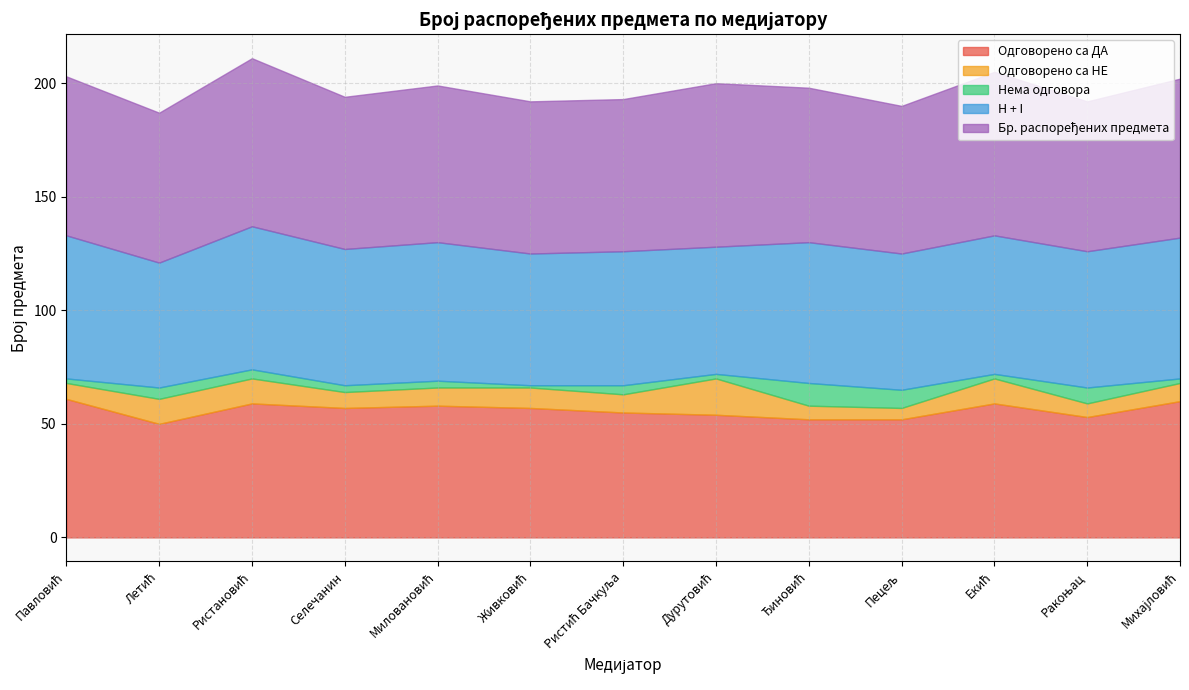

Is it true that Одговорено са ДА equals 59 at Ристановић?

True